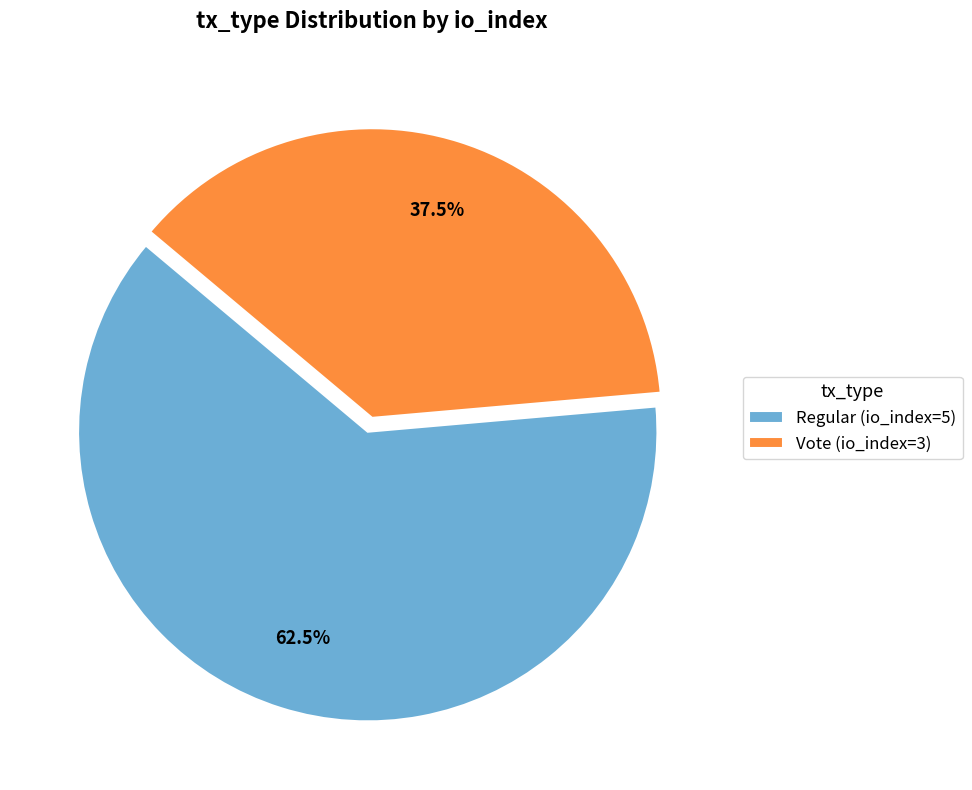

Is there any slice that represents more than half of the pie?

Yes